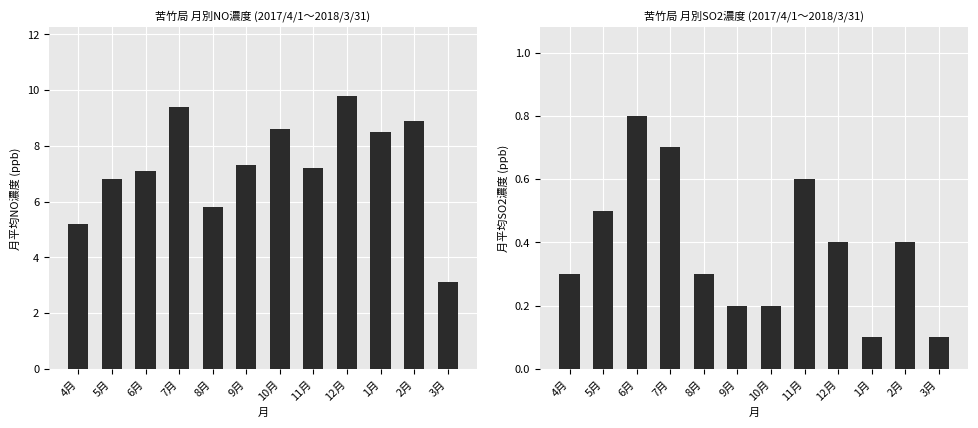

Where is 月平均SO2濃度 nearest to the value 0?

1月